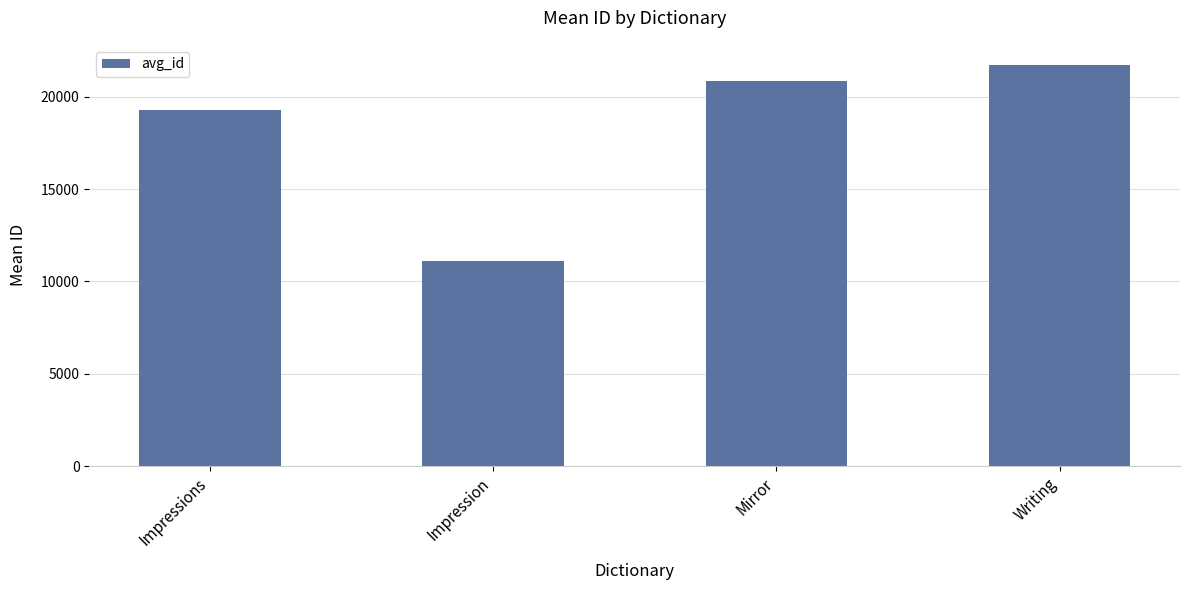

Is it true that the value at Mirror is 28474.6?

False